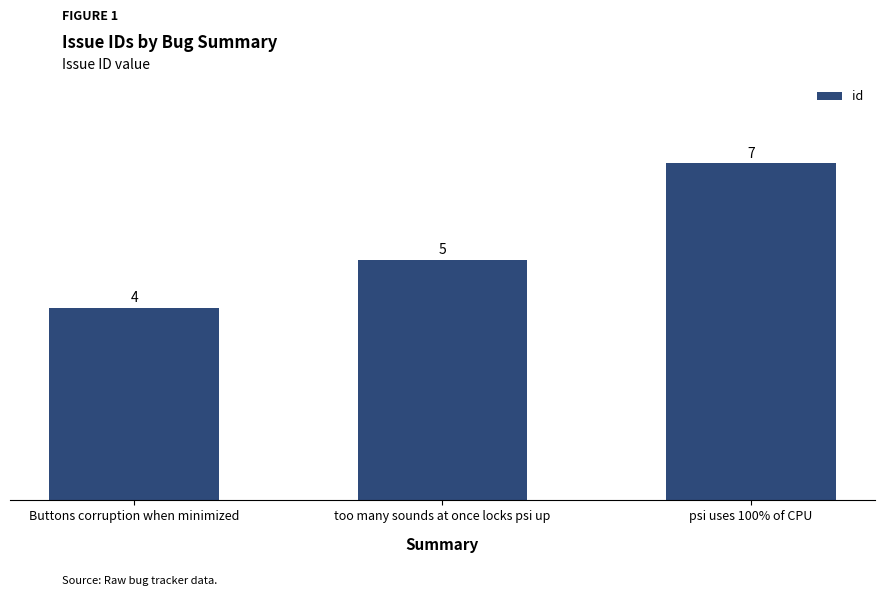

Rank the categories by value from highest to lowest.

psi uses 100% of CPU, too many sounds at once locks psi up, Buttons corruption when minimized